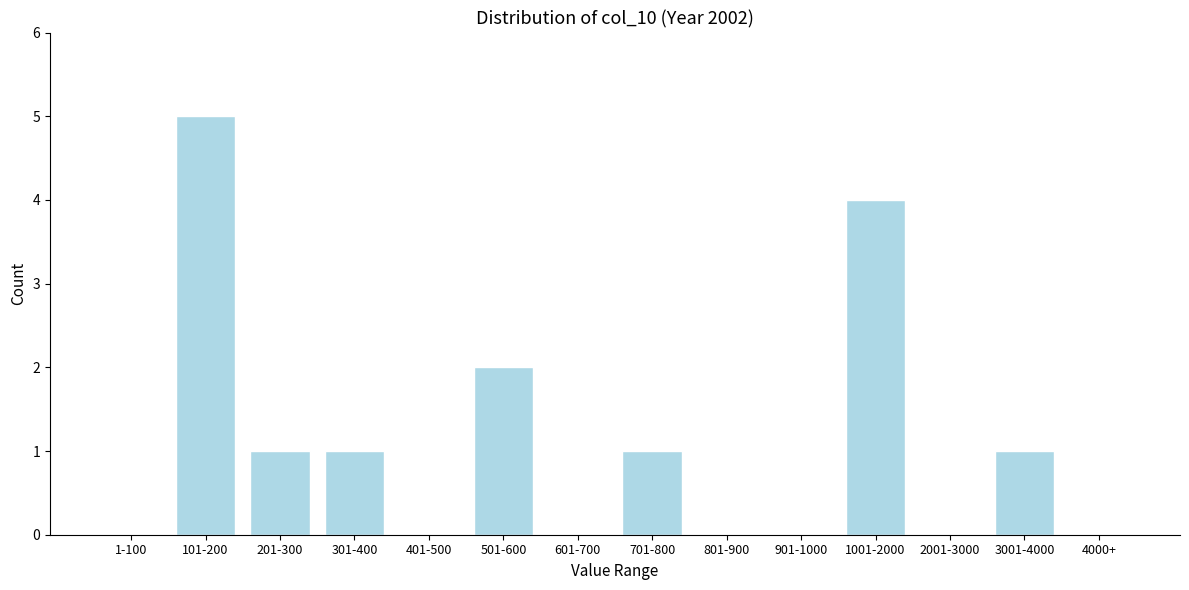

Reading right to left, transcribe all the data shown in this chart.

4000+=0	3001-4000=1	2001-3000=0	1001-2000=4	901-1000=0	801-900=0	701-800=1	601-700=0	501-600=2	401-500=0	301-400=1	201-300=1	101-200=5	1-100=0